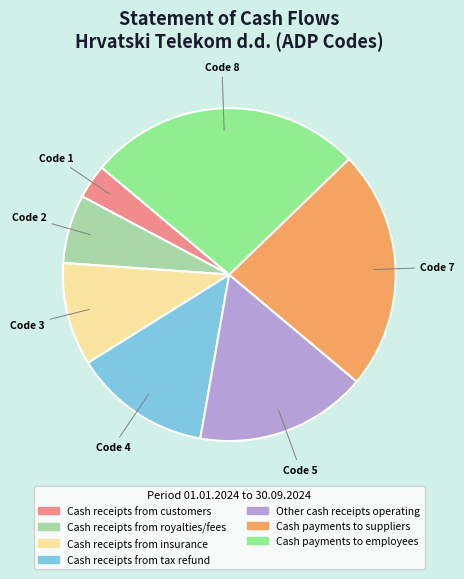

Rank the categories by value from lowest to highest.

Cash receipts from customers, Cash receipts from royalties/fees, Cash receipts from insurance, Cash receipts from tax refund, Other cash receipts operating, Cash payments to suppliers, Cash payments to employees